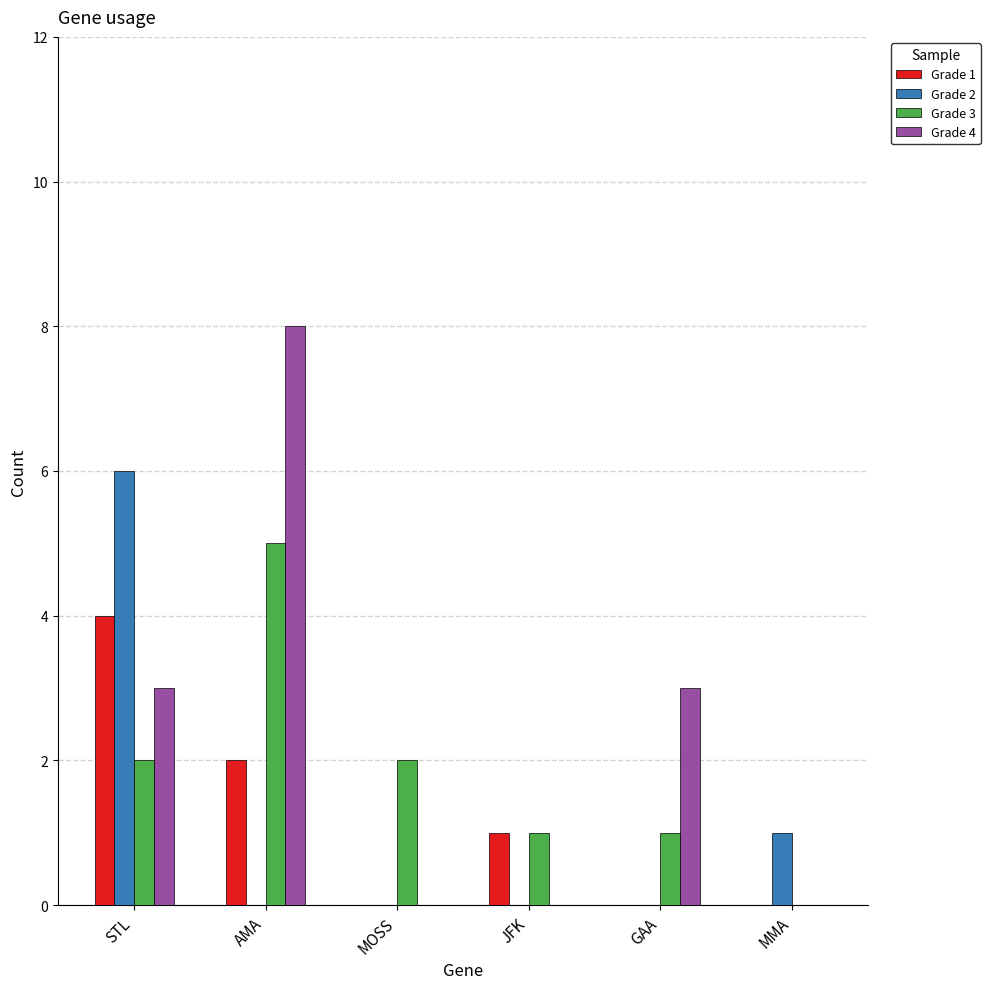

Which series has the largest total across all categories?

Grade 4